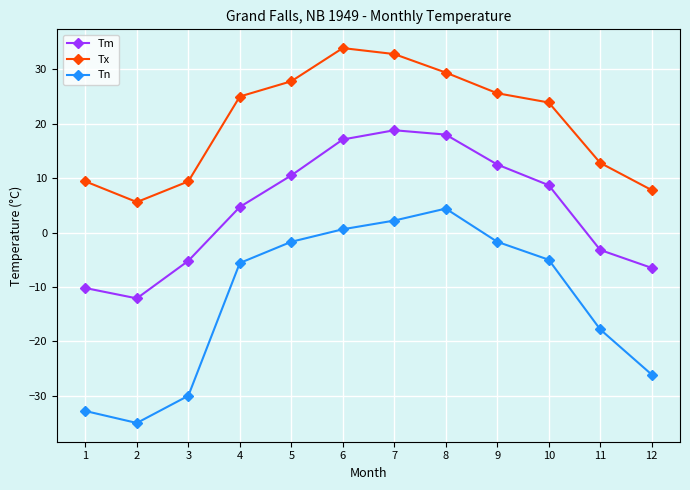

In Tm, how many points are higher than both neighbors (excluding endpoints)?

1